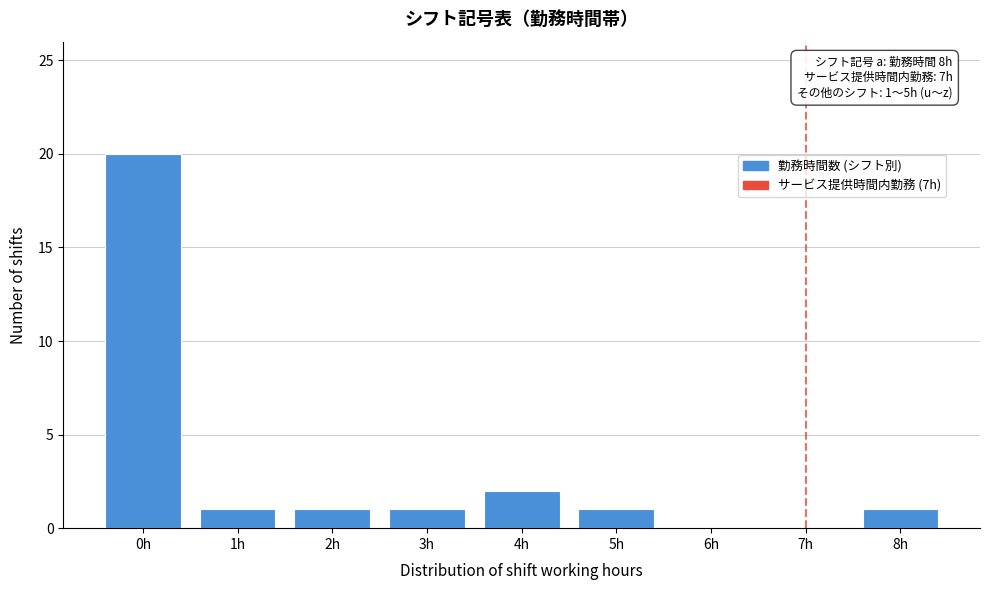

Reading left to right, extract all data points from this chart.

0h=20	1h=1	2h=1	3h=1	4h=2	5h=1	6h=0	7h=0	8h=1